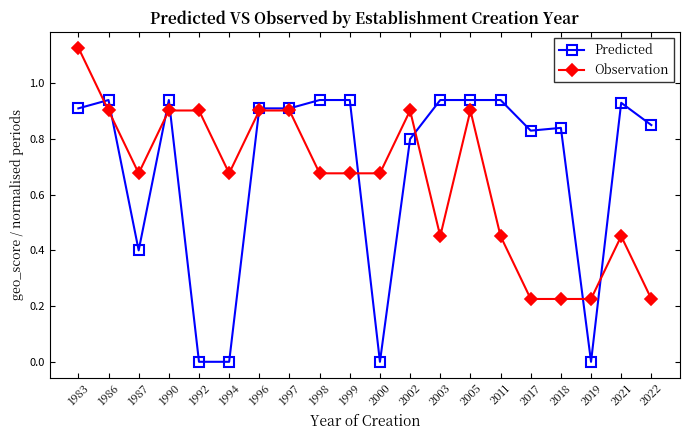

True or false: Predicted has more than 2 interior local peaks.

True